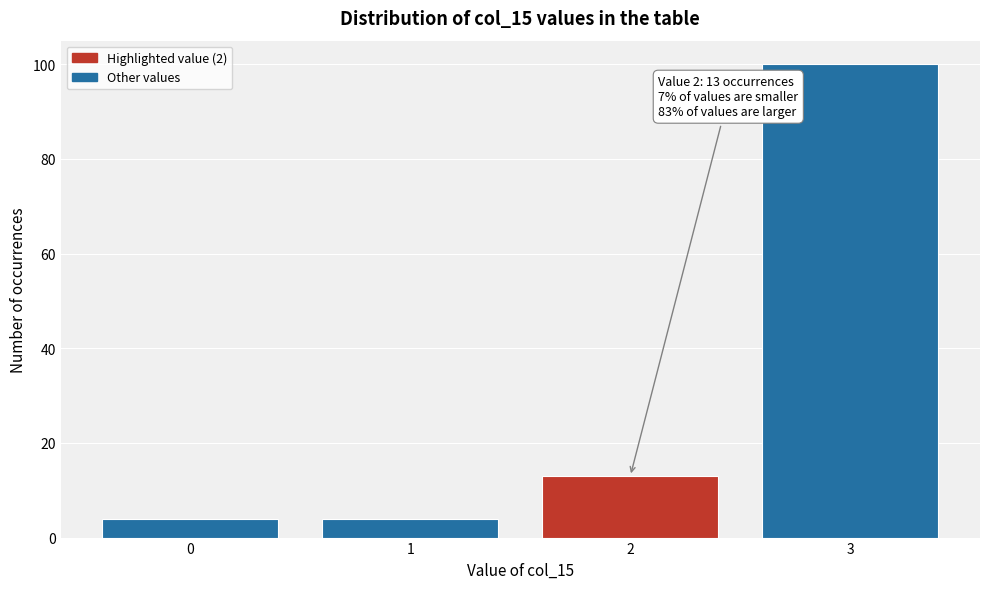

Reading left to right, what are all the values shown in this chart?

4	4	13	100